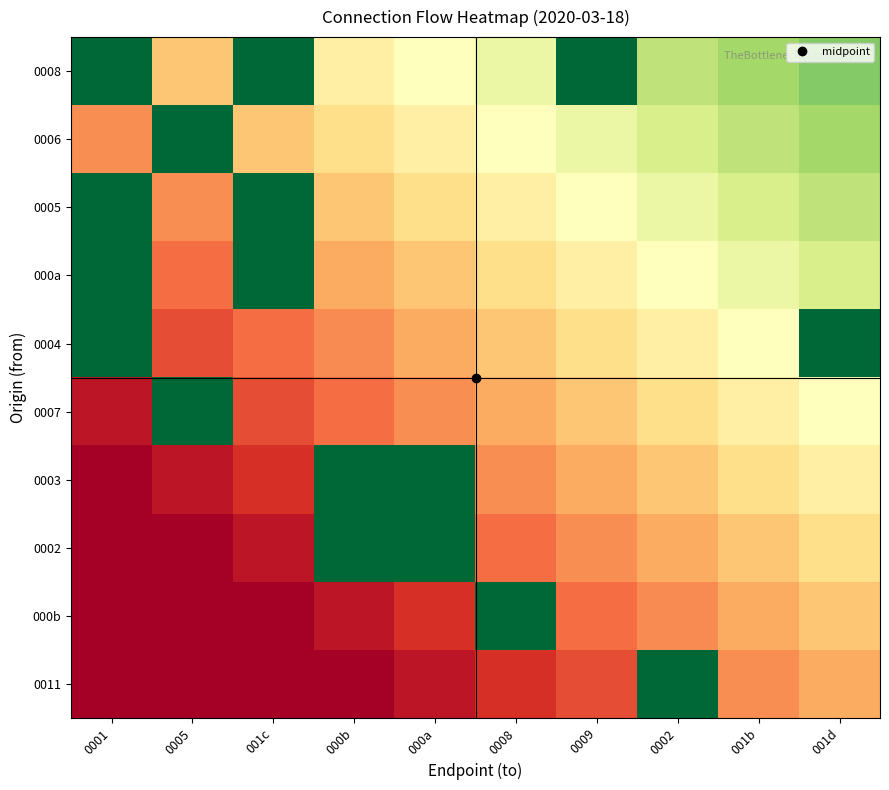

Which category has the highest value across all series?

0001